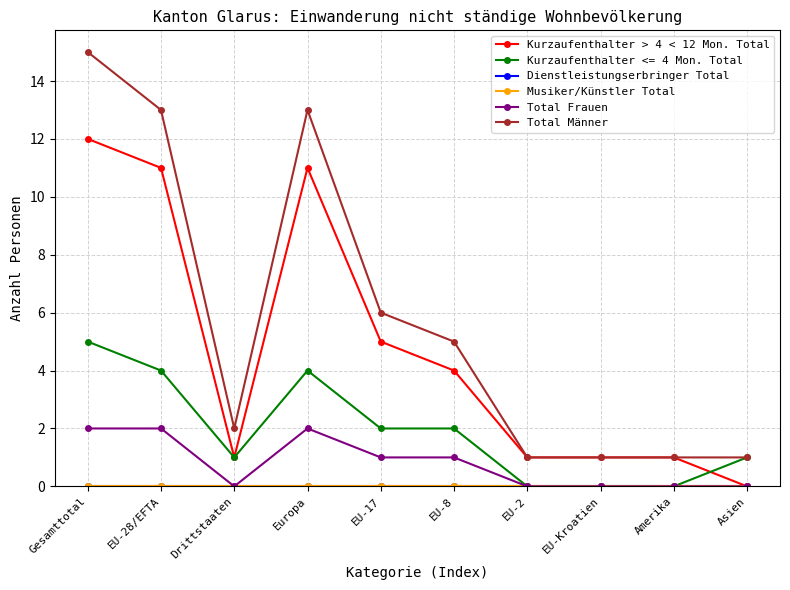

Does the chart have visible grid lines?

Yes